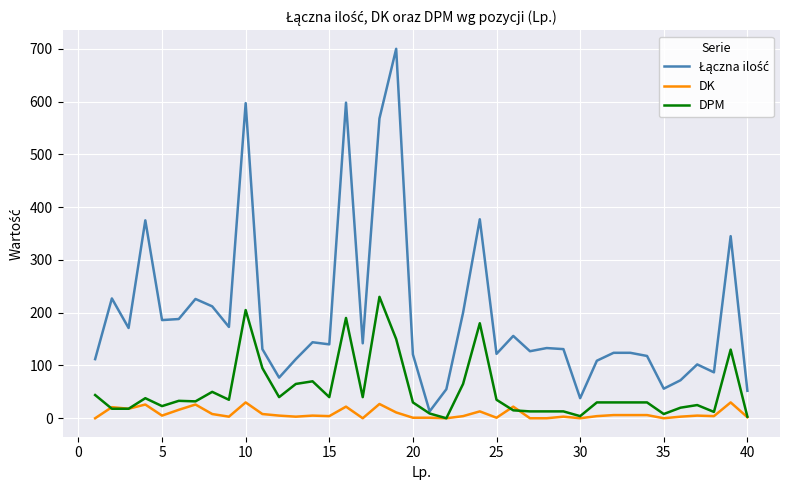

What is the highest value of the DPM series?

230